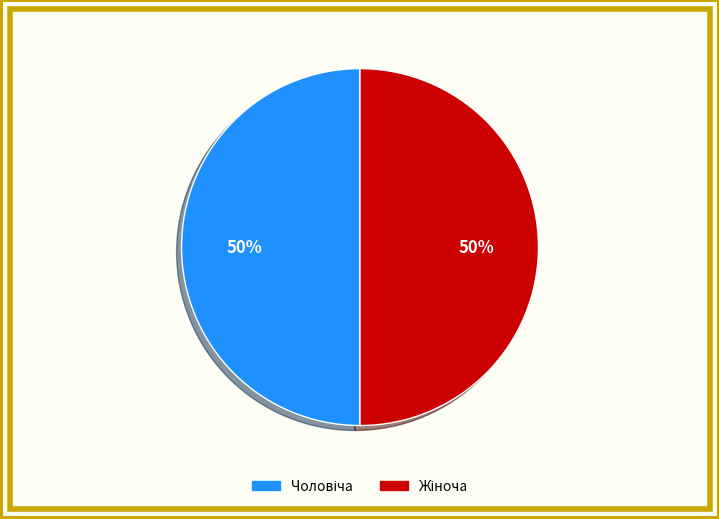

To the nearest percent, what is the average slice percentage?

50%